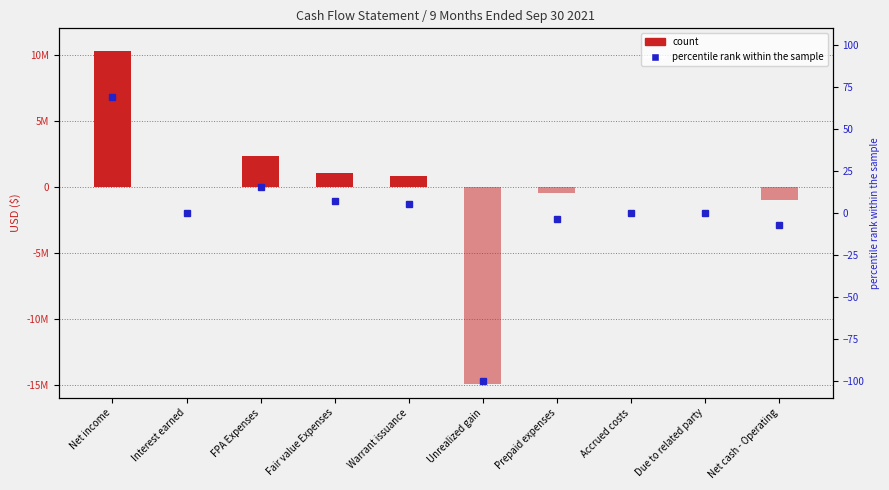

Rank the series by their maximum value, from lowest to highest.

count (negative), percentile rank within the sample, count (positive)